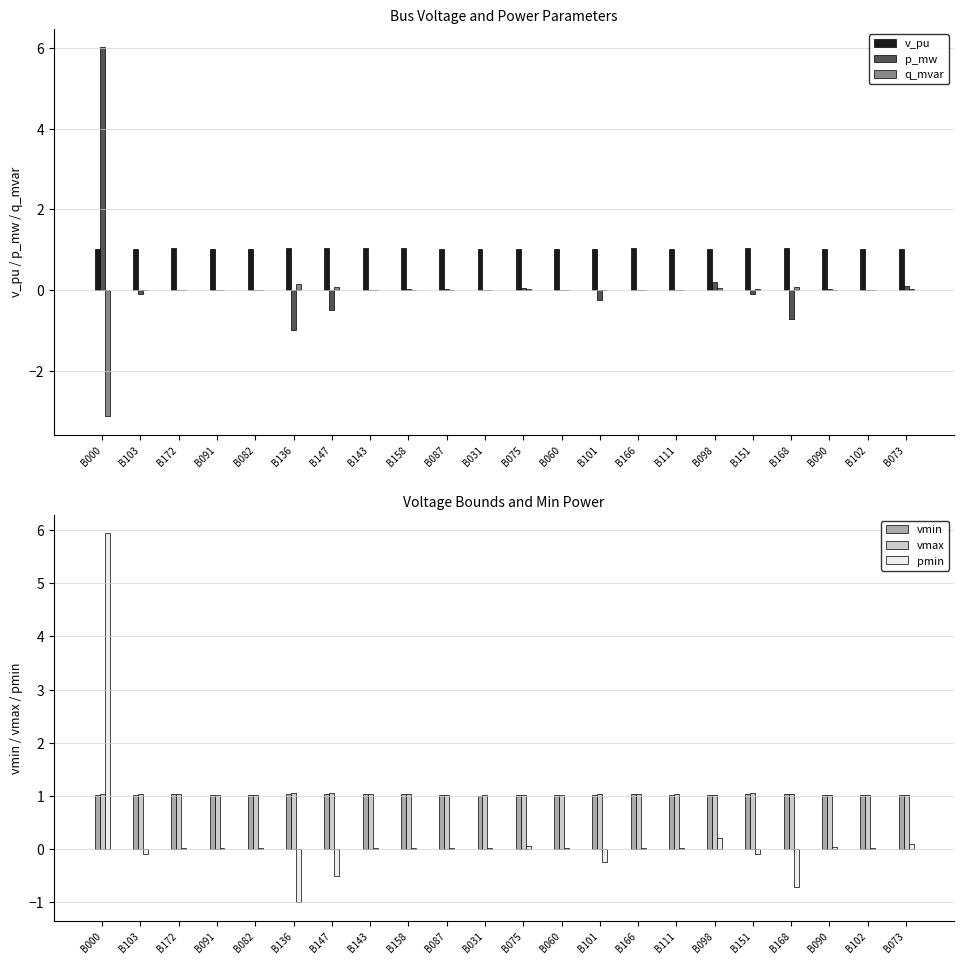

What are all the series names shown in the legend?

v_pu, p_mw, q_mvar, vmin, vmax, pmin